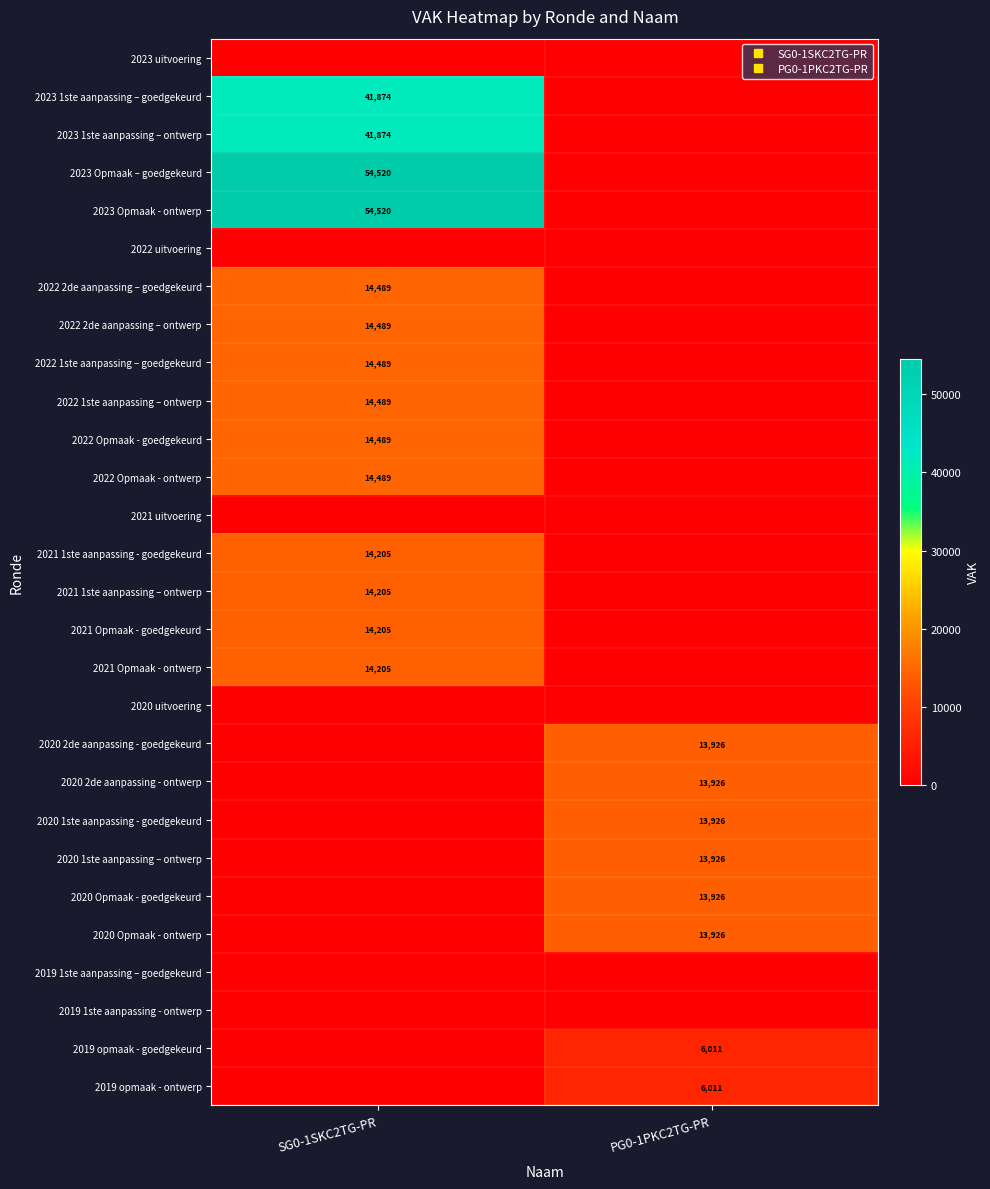

At which category is the sum across all series the highest?

SG0-1SKC2TG-PR